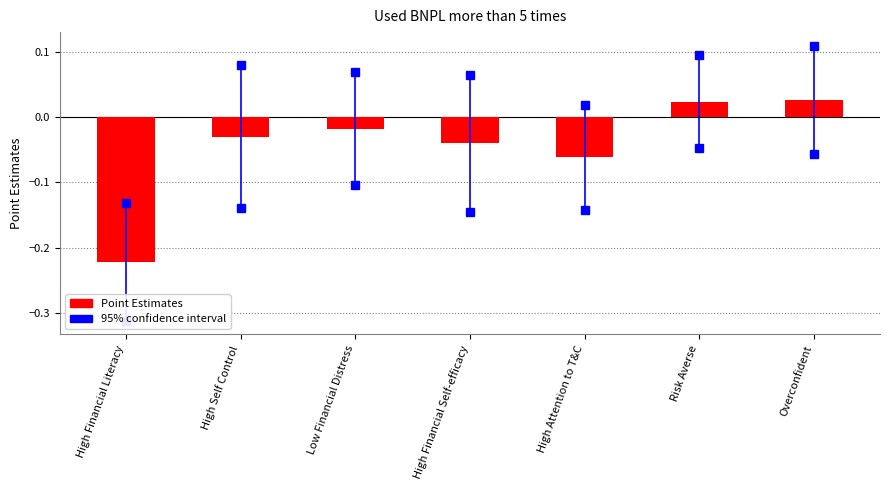

What is the difference between the values at Overconfident and High Attention to T&C?

0.1